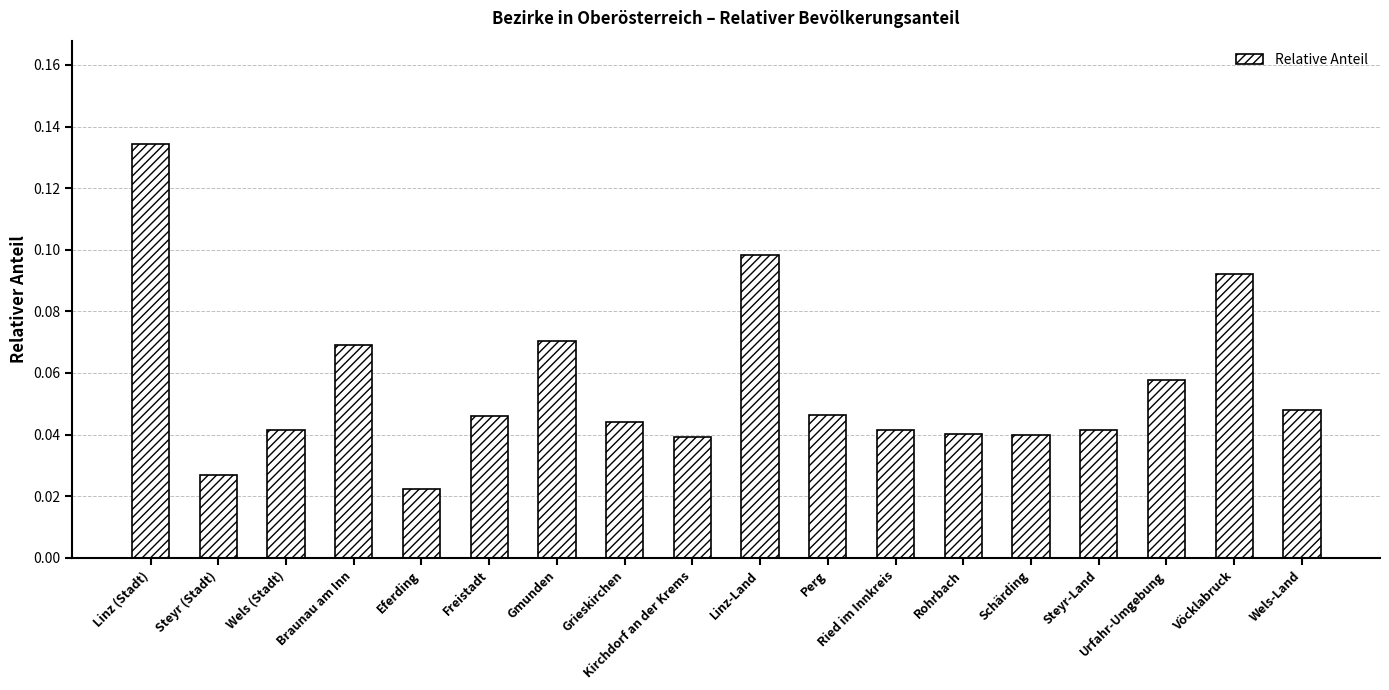

What is the label of the 6th bar from the right?

Rohrbach